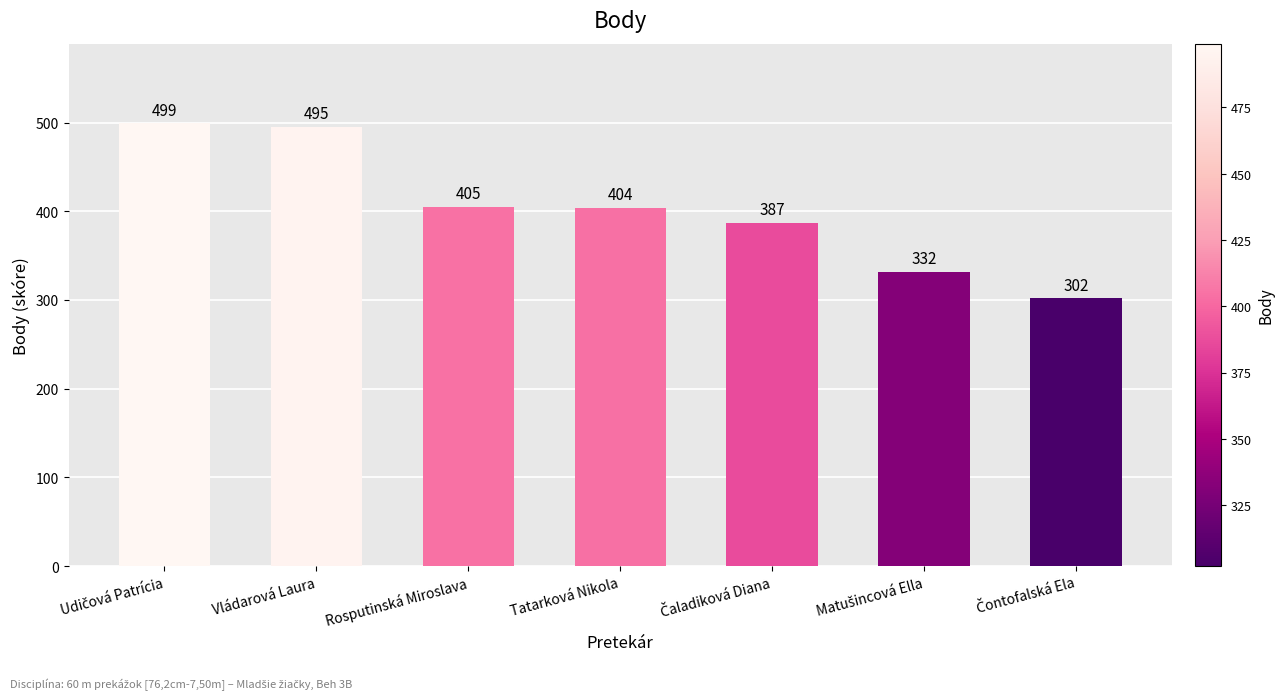

Count the number of data series in this chart.

1